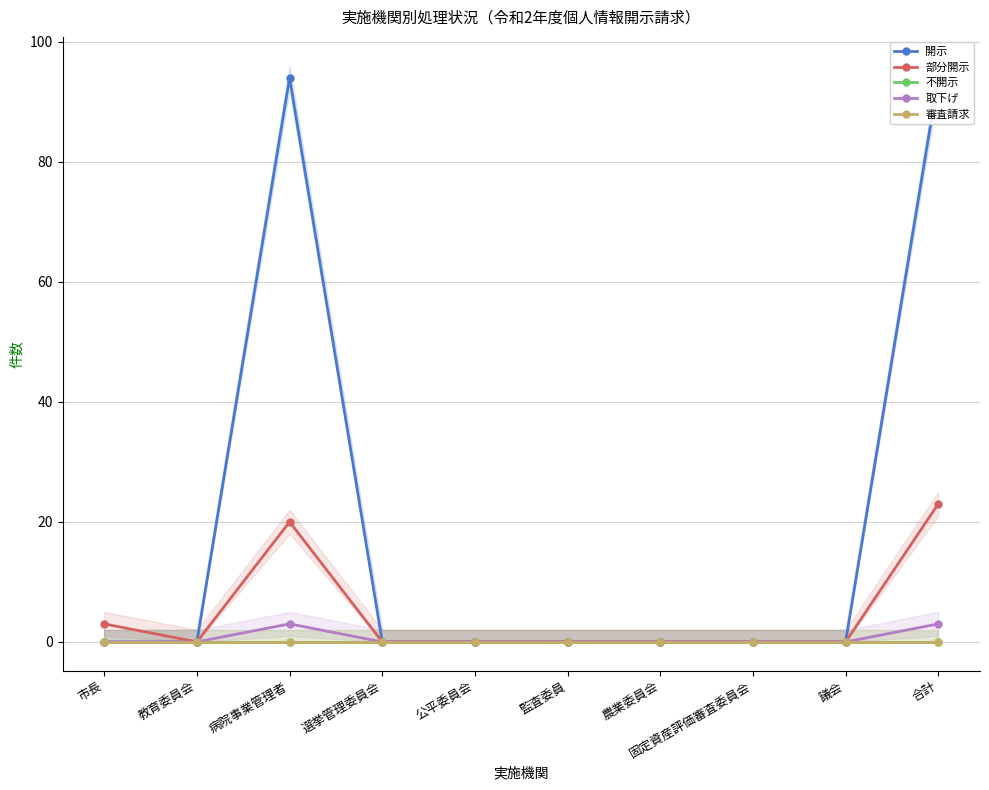

List the labels in order of 開示 value, smallest first.

市長, 教育委員会, 選挙管理委員会, 公平委員会, 監査委員, 農業委員会, 固定資産評価審査委員会, 議会, 病院事業管理者, 合計